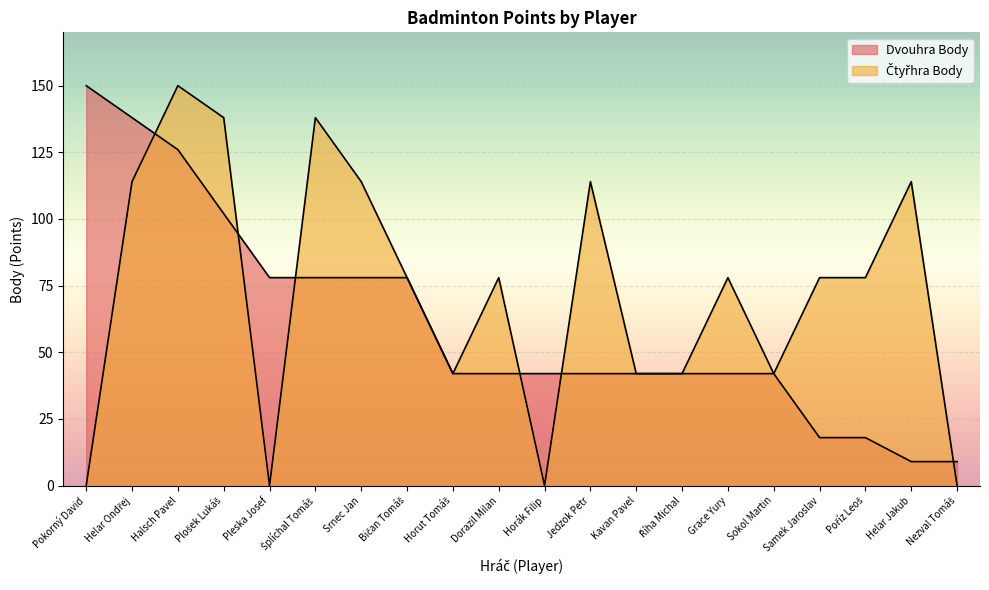

True or false: Dvouhra Body has more than 2 interior local peaks.

False